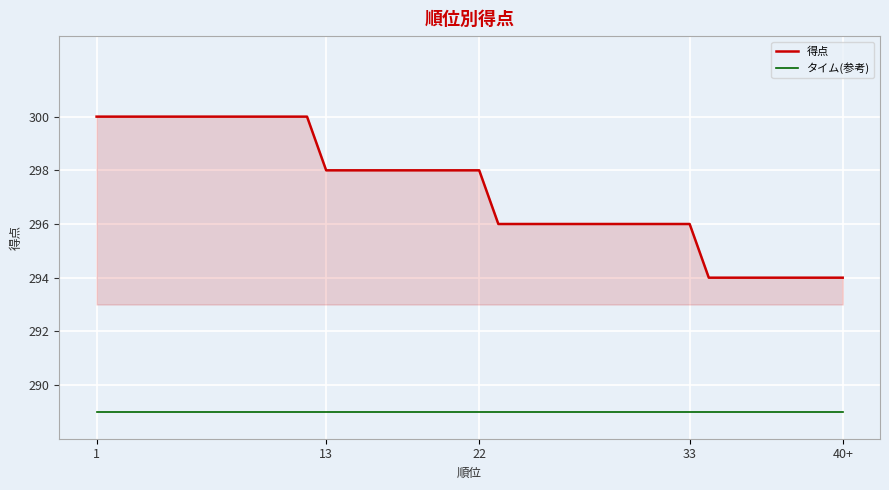

What are all the series names shown in the legend?

得点, タイム(参考)